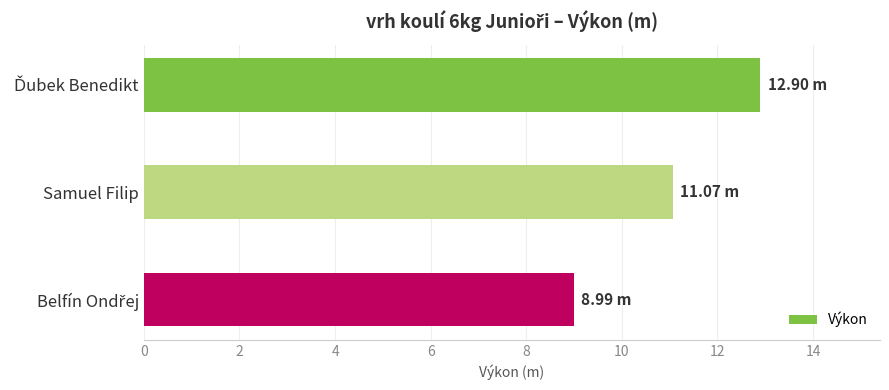

How many values are between 8 and 12?

2